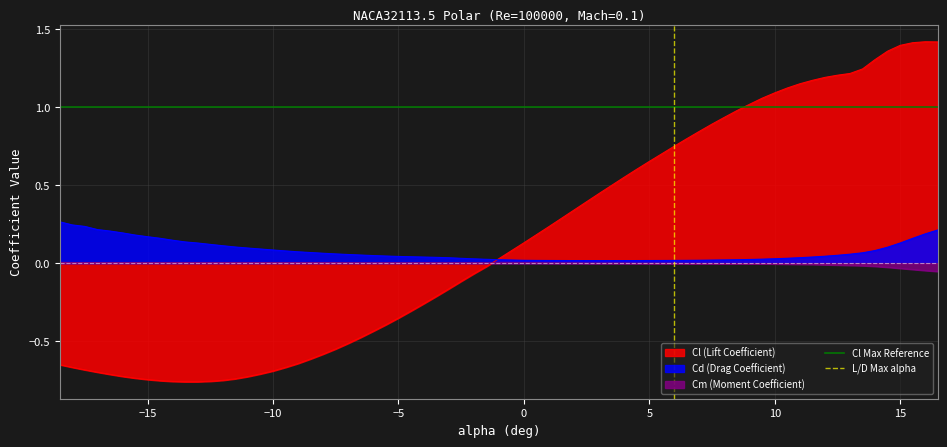

What is the value of the L/D Max alpha point at the 2nd from the left?

1